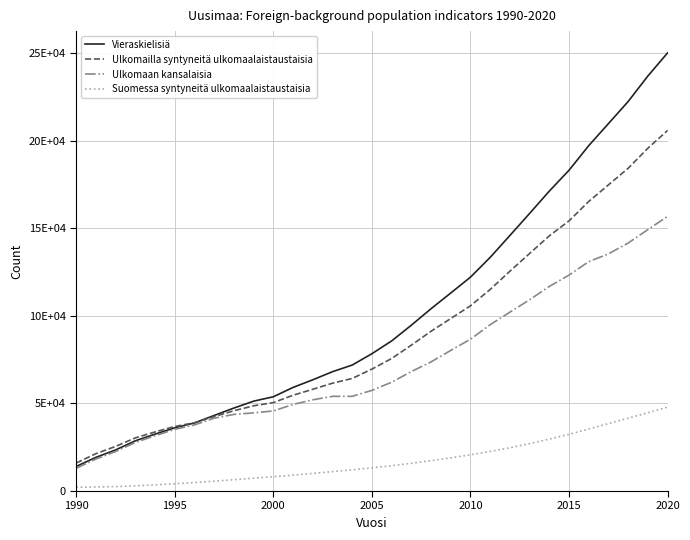

What are all the series names shown in the legend?

Vieraskielisiä, Ulkomailla syntyneitä ulkomaalaistaustaisia, Ulkomaan kansalaisia, Suomessa syntyneitä ulkomaalaistaustaisia